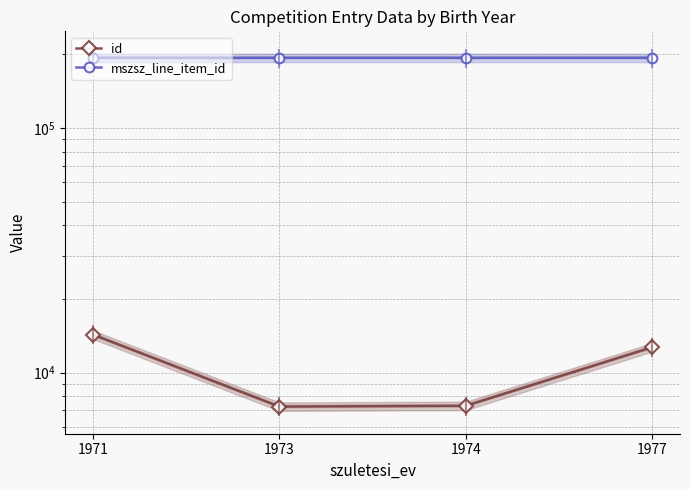

What is the difference between the maximum and minimum values in the id series?

7040